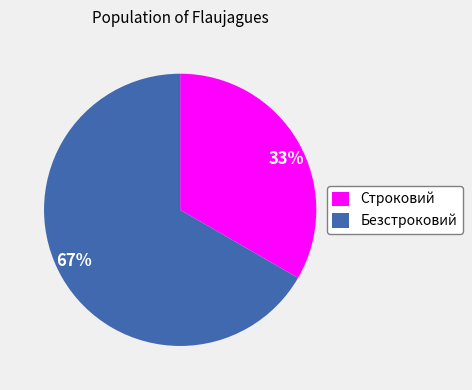

Combined, do 67% and 33% account for over 50%?

Yes